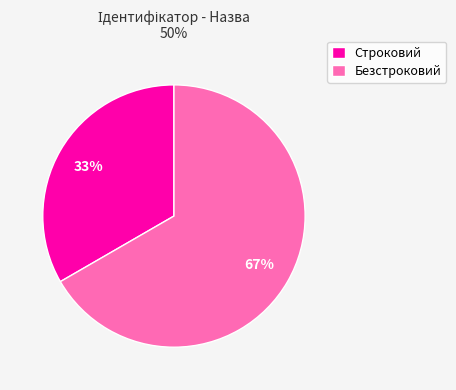

Which category accounts for the majority?

Безстроковий